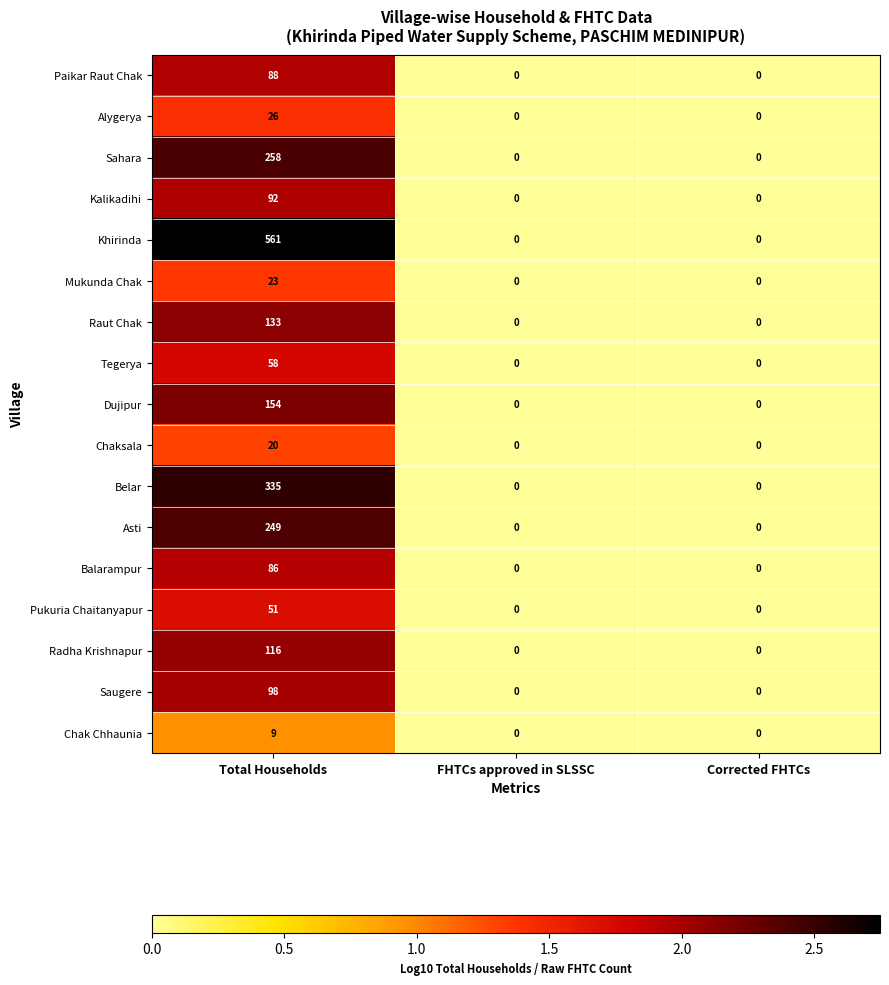

At which category is the sum across all series the highest?

Total Households